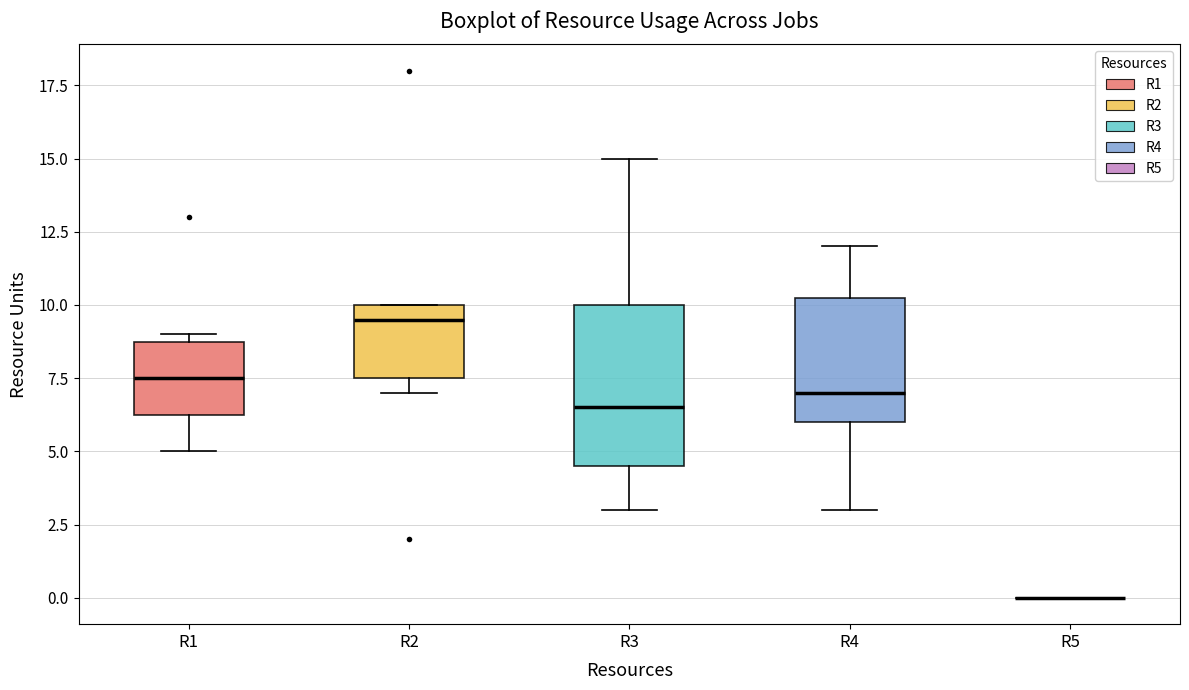

Reading left to right, read every box against the y-axis: the position of its median line, the range the box covers, and the ends of its whiskers. The values are not printed on the chart, so give them approximately, as read against the axis.

R1: median 7.5, box 6.5 to 9.0, whiskers 5.0 to 9.0 (just above the box's upper edge)
R2: median 9.5, box 7.5 to 10.0, whiskers 7.0 to 10.0
R3: median 6.5, box 4.5 to 10.0, whiskers 3.0 to 15.0
R4: median 7.0, box 6.0 to 10.5, whiskers 3.0 to 12.0
R5: box collapsed to a line at 0.0, whiskers 0.0 to 0.0